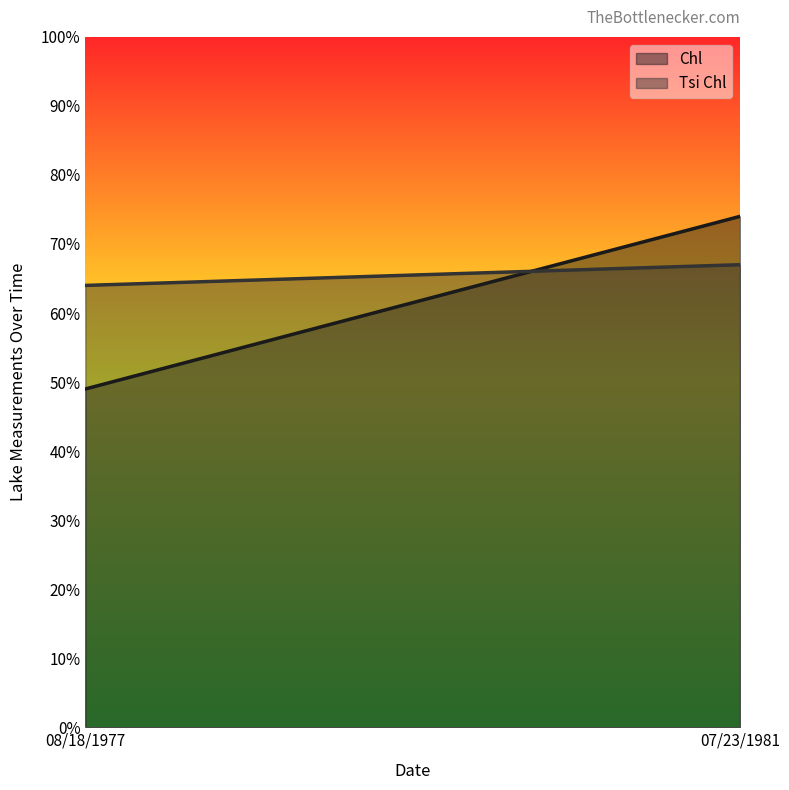

At which category does the chart reach its minimum across all series?

08/18/1977